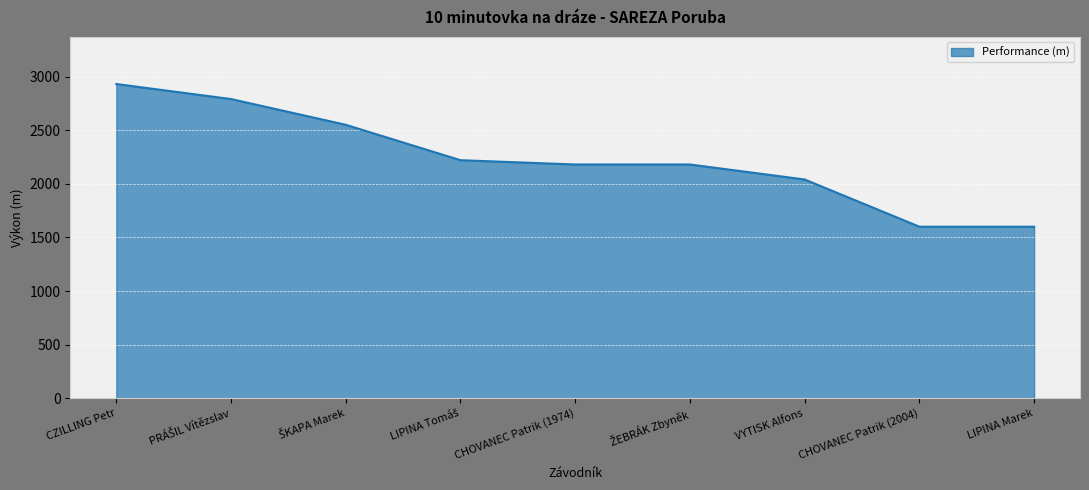

The value at CHOVANEC Patrik (2004) is 939. True or false?

False